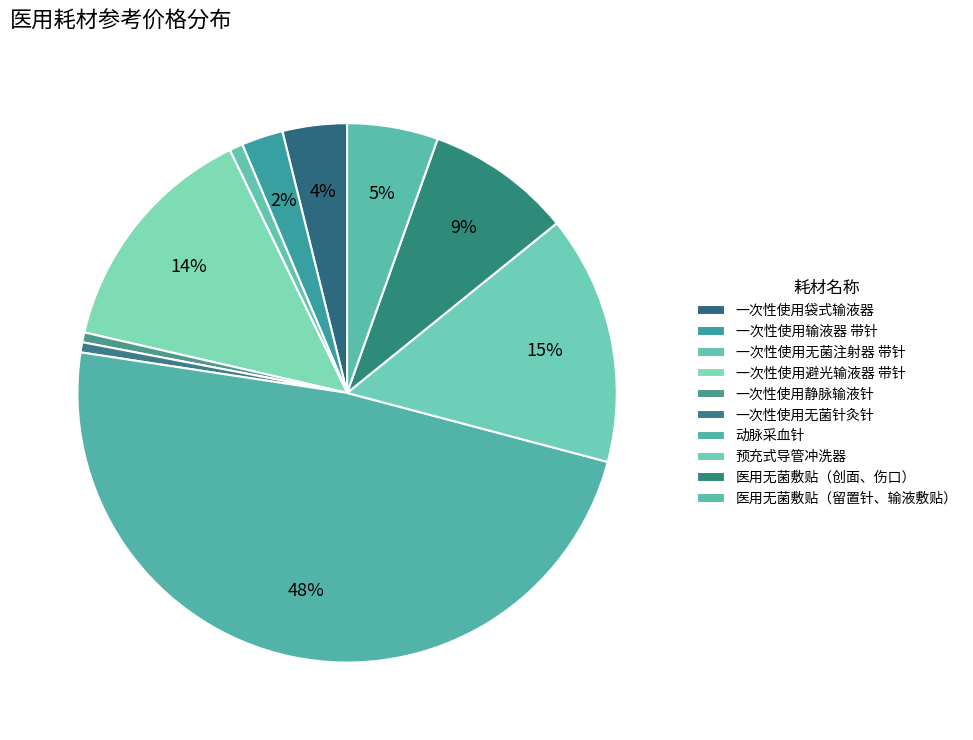

What percentage is the 医用无菌敷贴（留置针、输液敷贴） slice, to the nearest percent?

5%